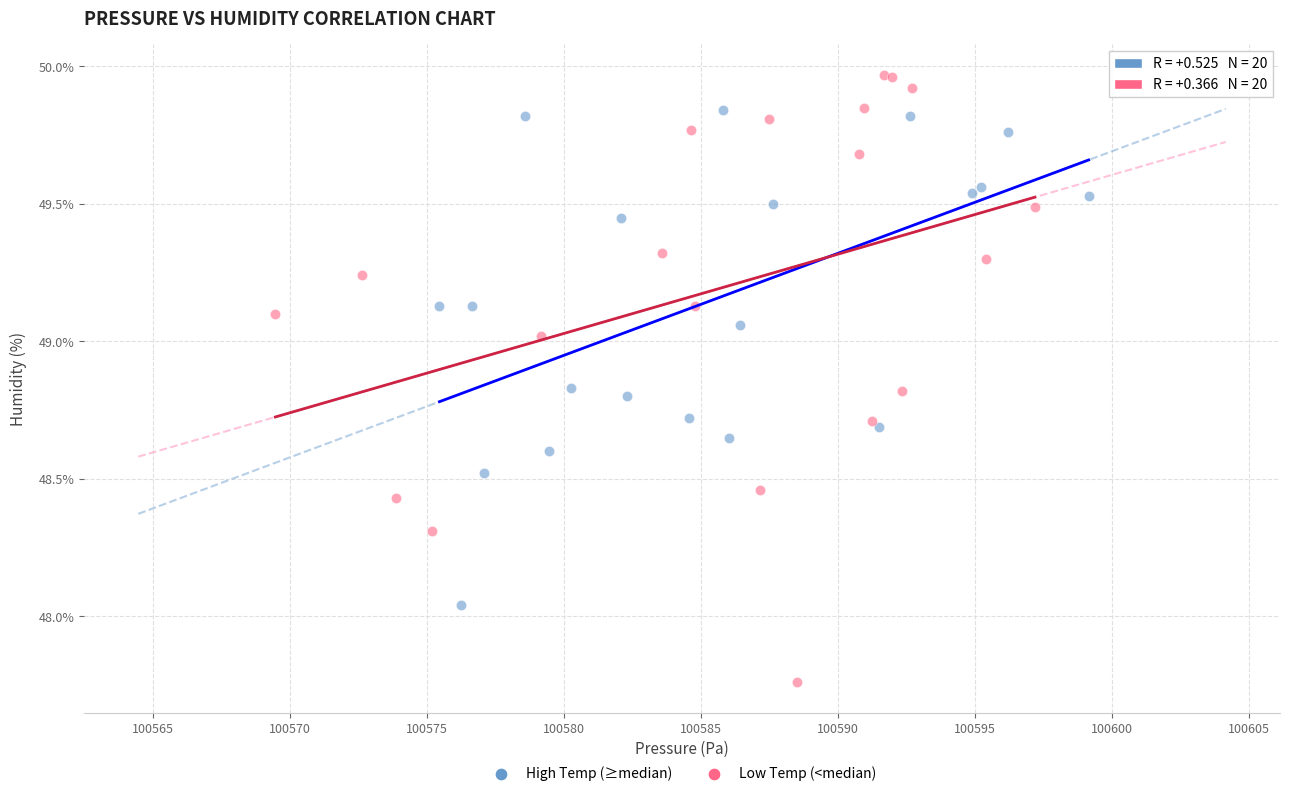

Which series has the largest Y range (max minus min)?

Low Temp (<median)